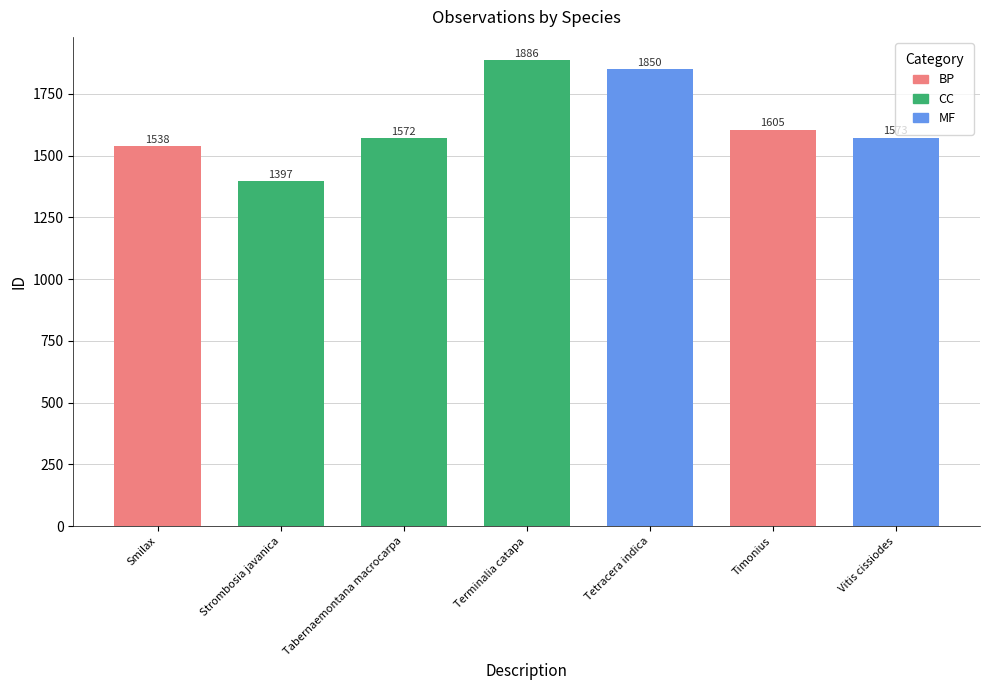

Reading left to right, extract all data points from this chart.

1538	1397	1572	1886	1850	1605	1573